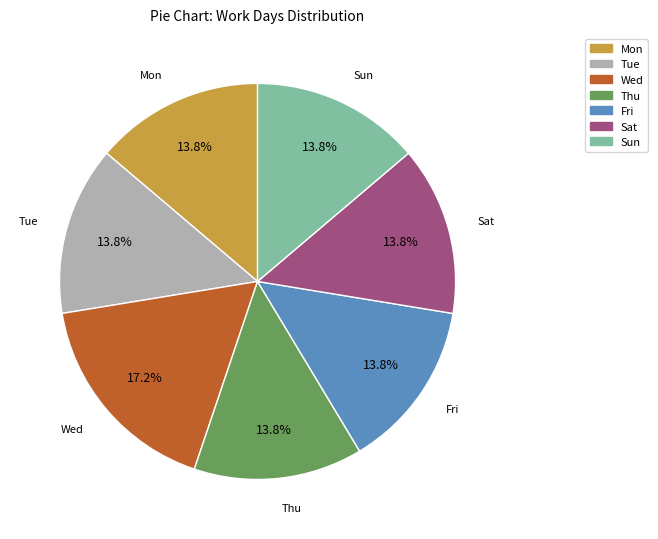

What is the largest slice in the pie chart?

Wed